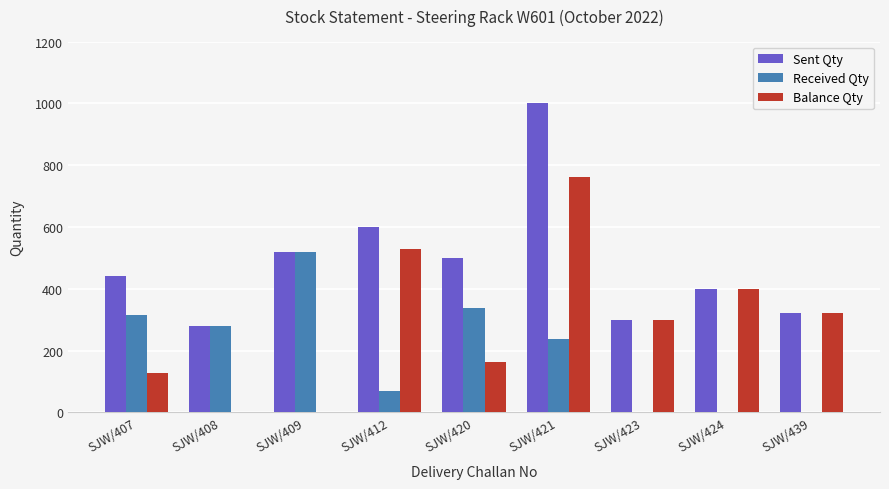

What is the highest value of the Balance Qty series?

762